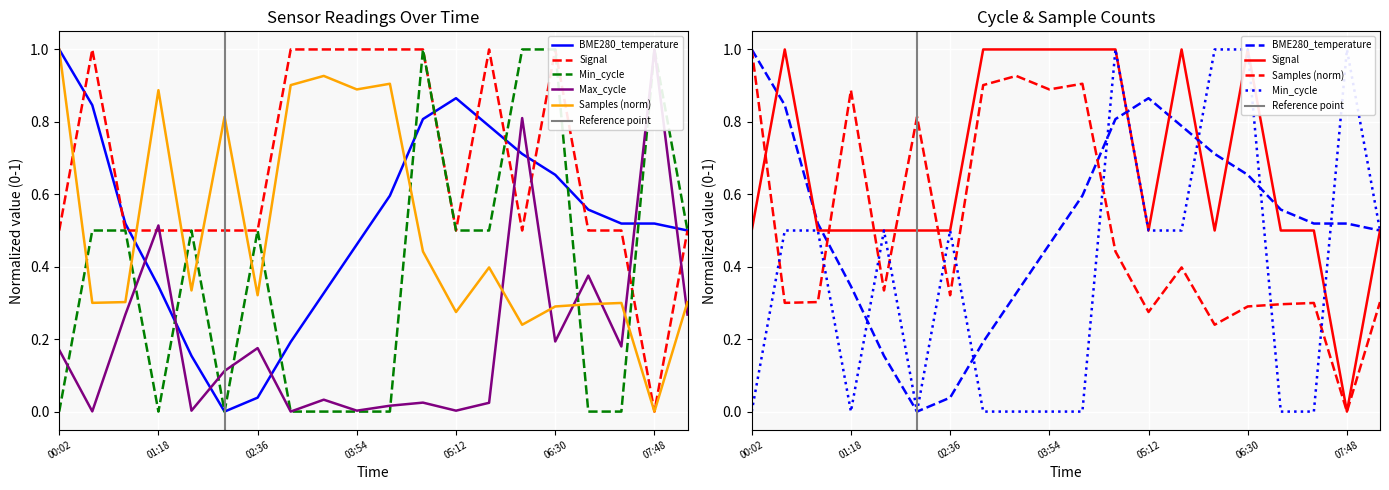

At which category is the sum across all series the highest?

04:46